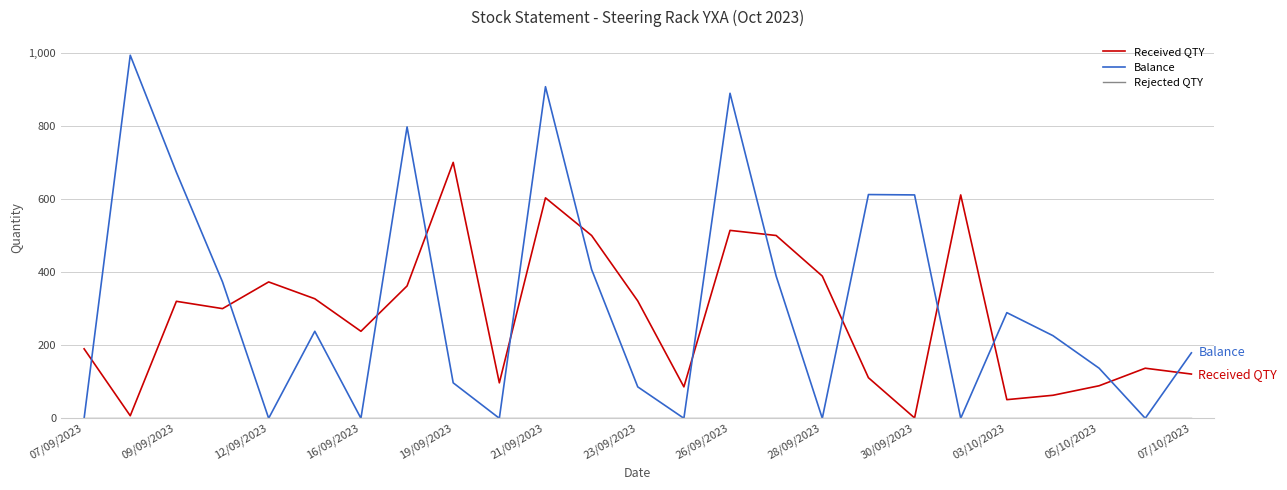

How many times do Received QTY and Balance cross each other?

13